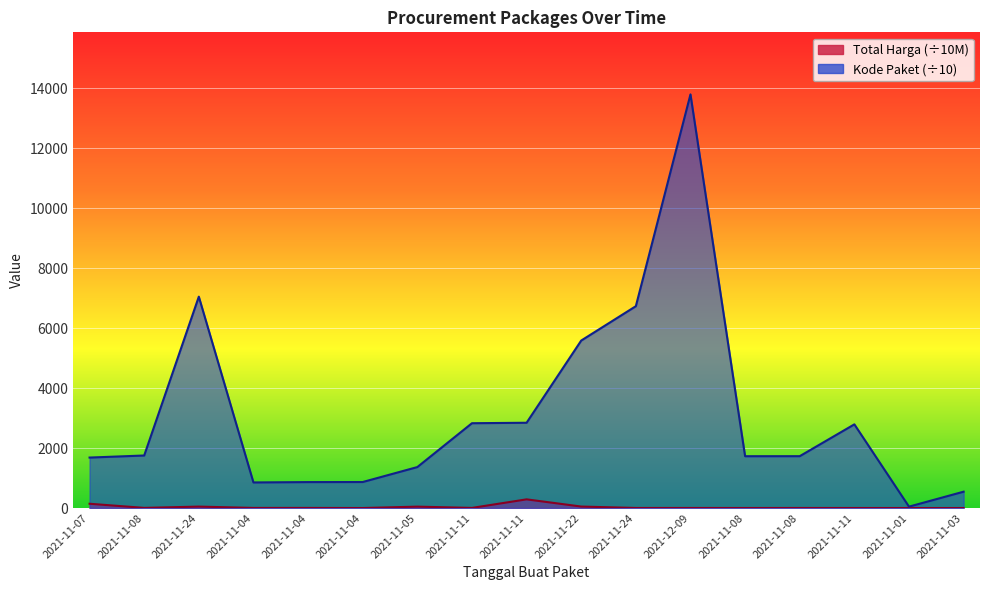

True or false: Kode Paket and Total Harga cross at least once.

False